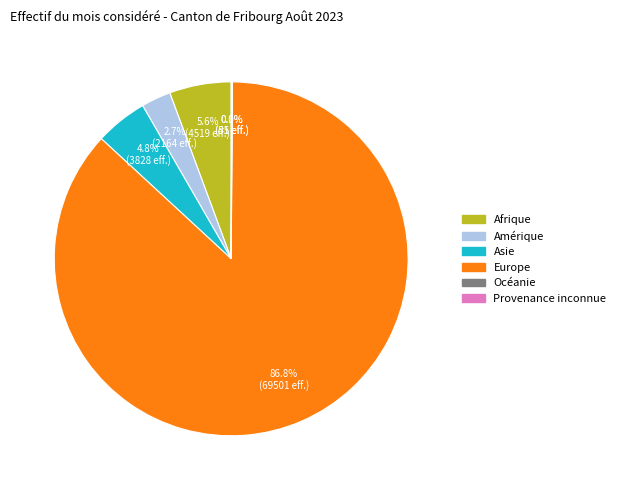

To the nearest percent, what percentage of the pie is Afrique?

6%